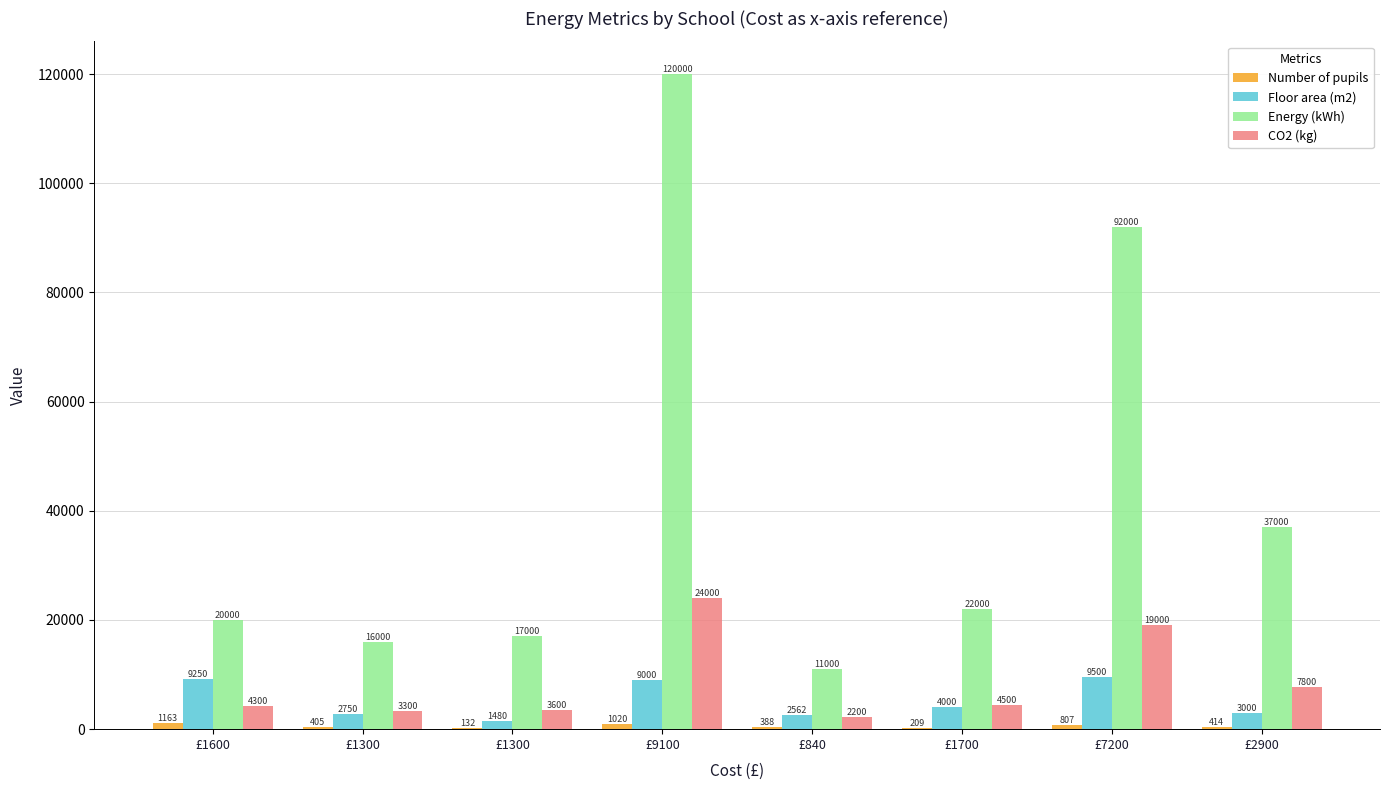

How many data points does each series have?

8